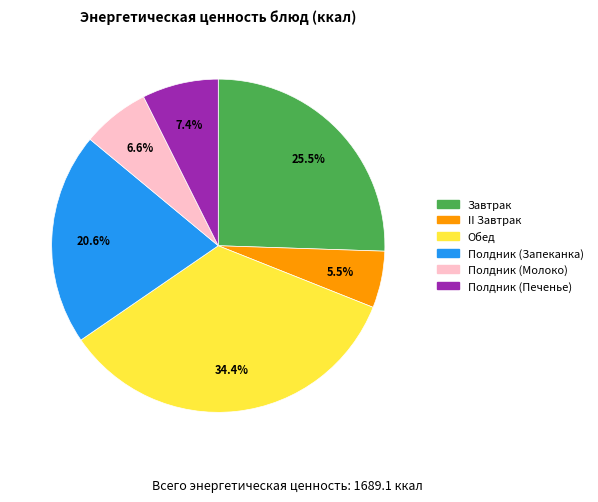

What is the largest slice in the pie chart?

Обед